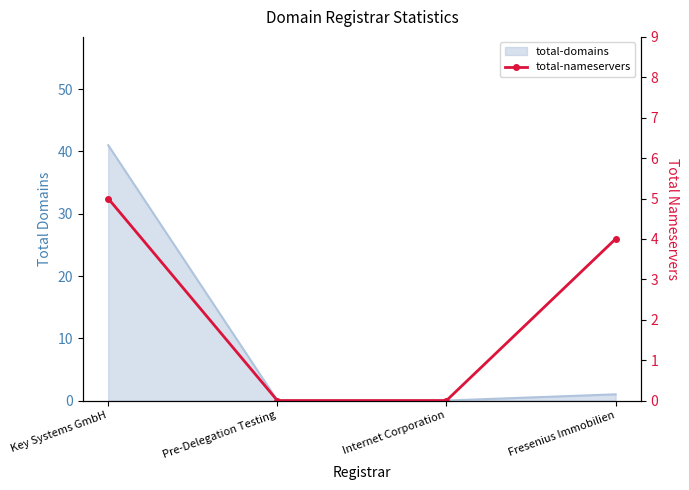

The value at Pre-Delegation Testing is 0. True or false?

True